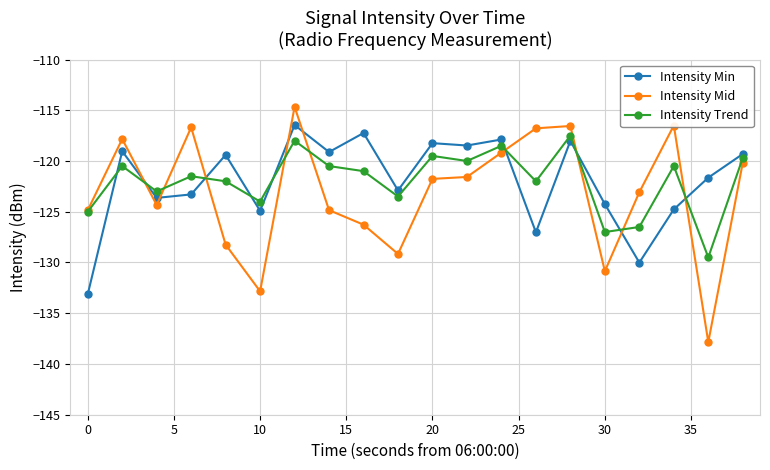

What is the lowest value of the Intensity Min series?

-133.1